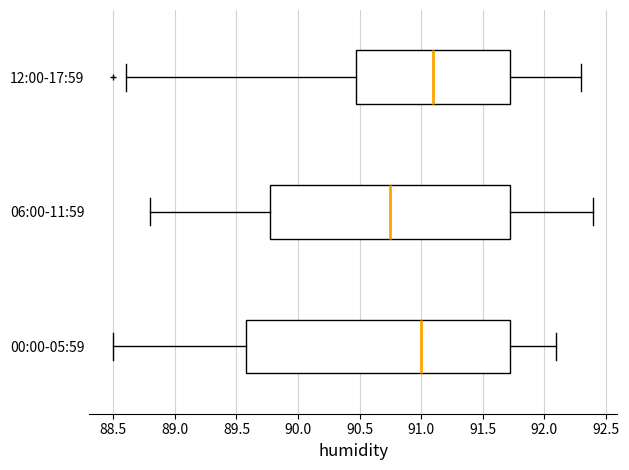

Reading bottom to top, read every box against the x-axis: the position of its median line, the range the box covers, and the ends of its whiskers. The values are not printed on the chart, so give them approximately, as read against the axis.

00:00-05:59: median 91.00, box 89.60 to 91.75, whiskers 88.50 to 92.10
06:00-11:59: median 90.75, box 89.80 to 91.75, whiskers 88.80 to 92.40
12:00-17:59: median 91.10, box 90.50 to 91.75, whiskers 88.60 to 92.30